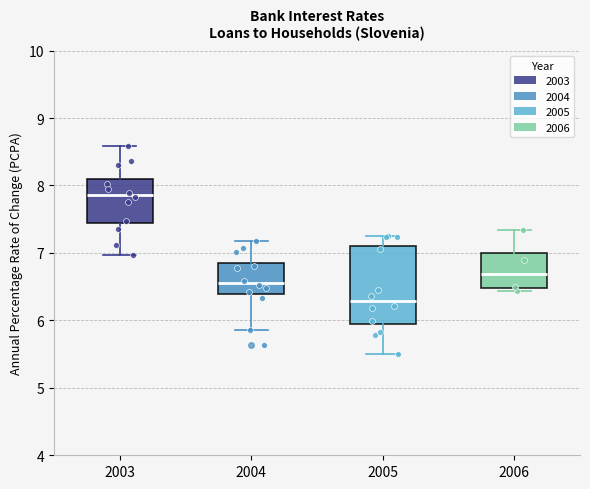

Reading left to right, read every box against the y-axis: the position of its median line, the range the box covers, and the ends of its whiskers. The values are not printed on the chart, so give them approximately, as read against the axis.

2003: median 7.9, box 7.4 to 8.1, whiskers 7.0 to 8.6
2004: median 6.6, box 6.4 to 6.9, whiskers 5.9 to 7.2
2005: median 6.3, box 6.0 to 7.1, whiskers 5.5 to 7.3
2006: median 6.7, box 6.5 to 7.0, whiskers 6.4 to 7.3